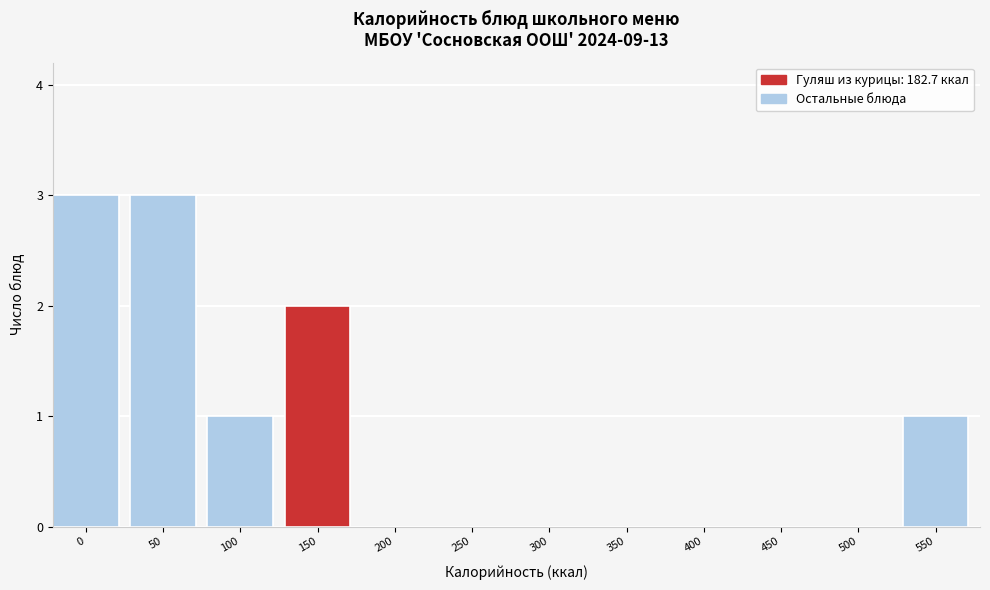

Reading left to right, extract all data points from this chart.

0=3	50=3	100=1	150=2	200=0	250=0	300=0	350=0	400=0	450=0	500=0	550=1